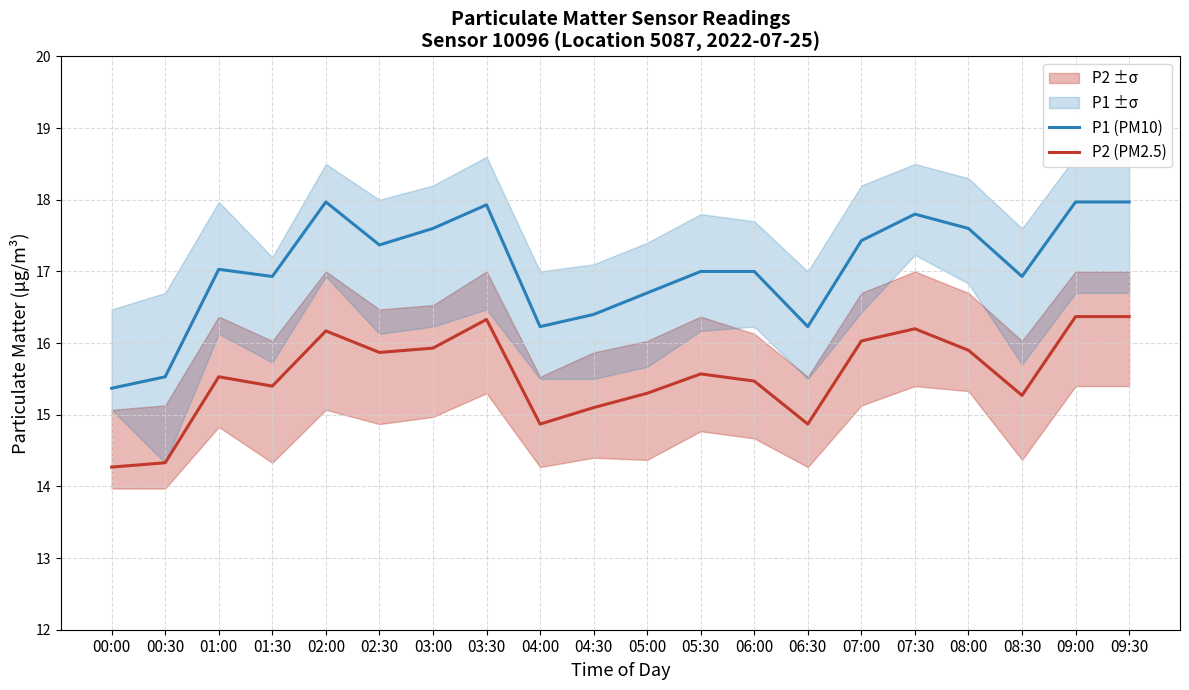

Where is P1 (PM10) nearest to the value 16?

04:00